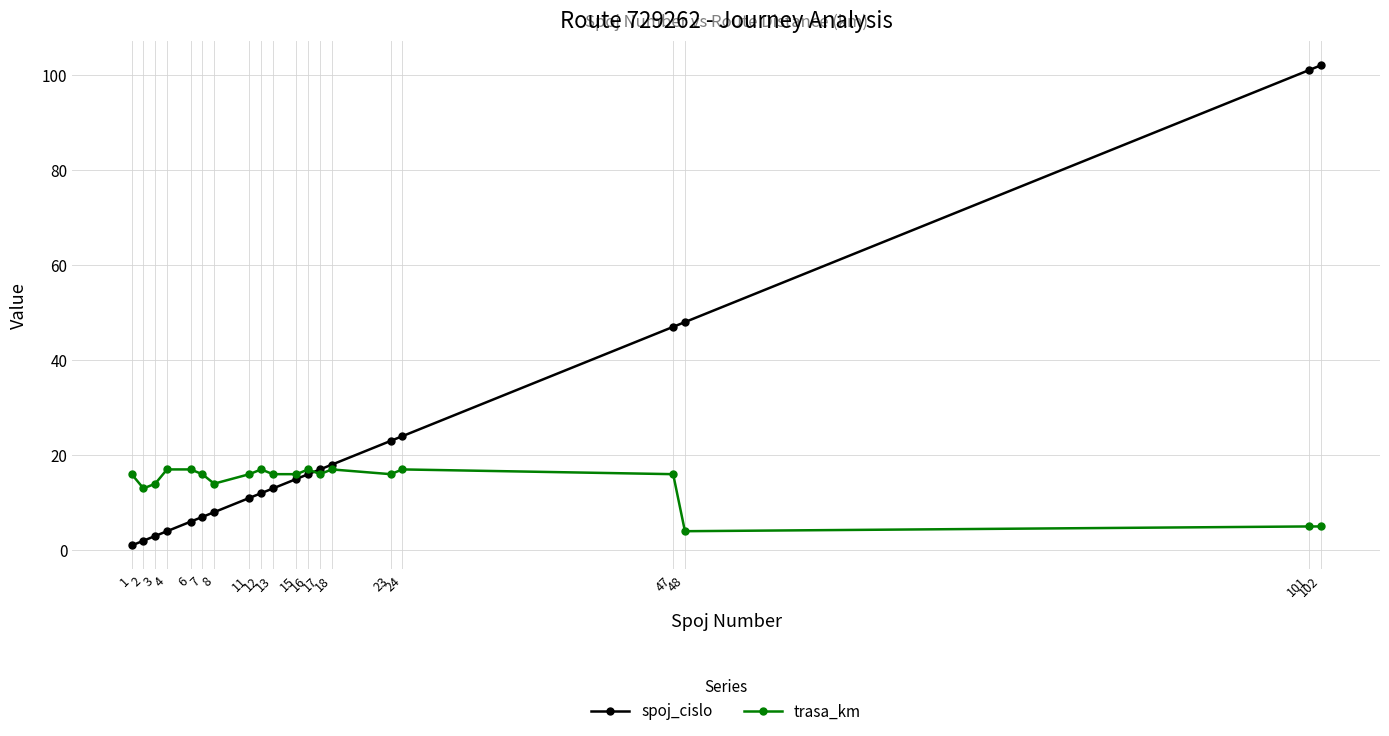

What are all the series names shown in the legend?

spoj_cislo, trasa_km